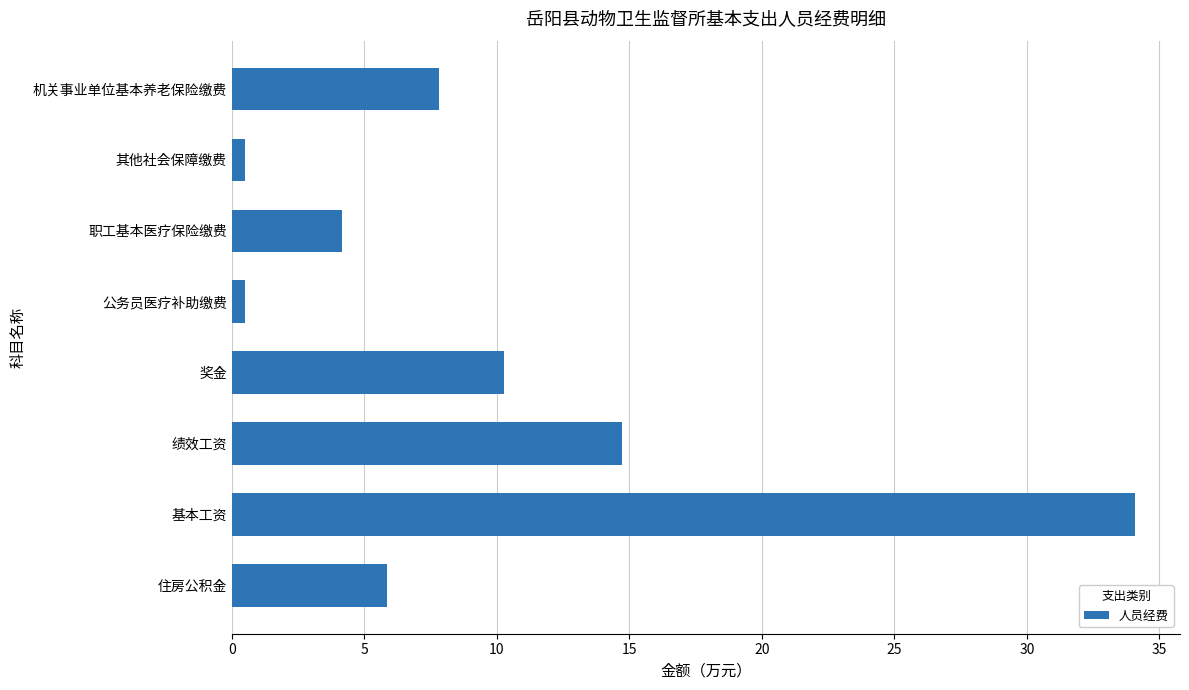

What is the label of the 3rd bar from the top?

职工基本医疗保险缴费